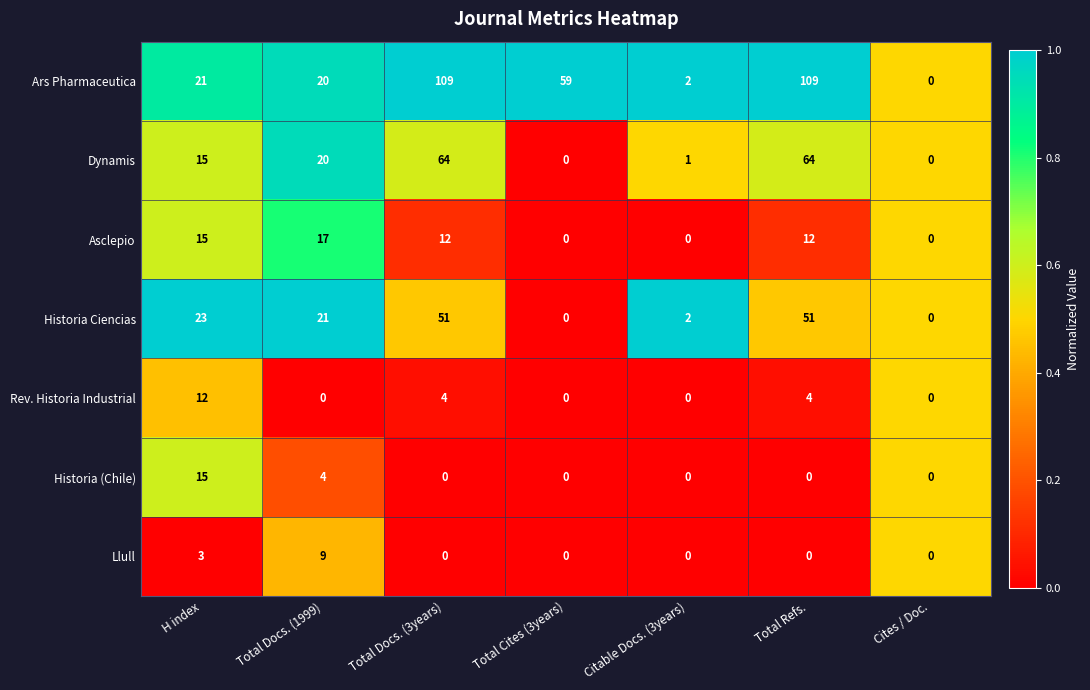

What is the spread (max minus min) of values at H index?

20